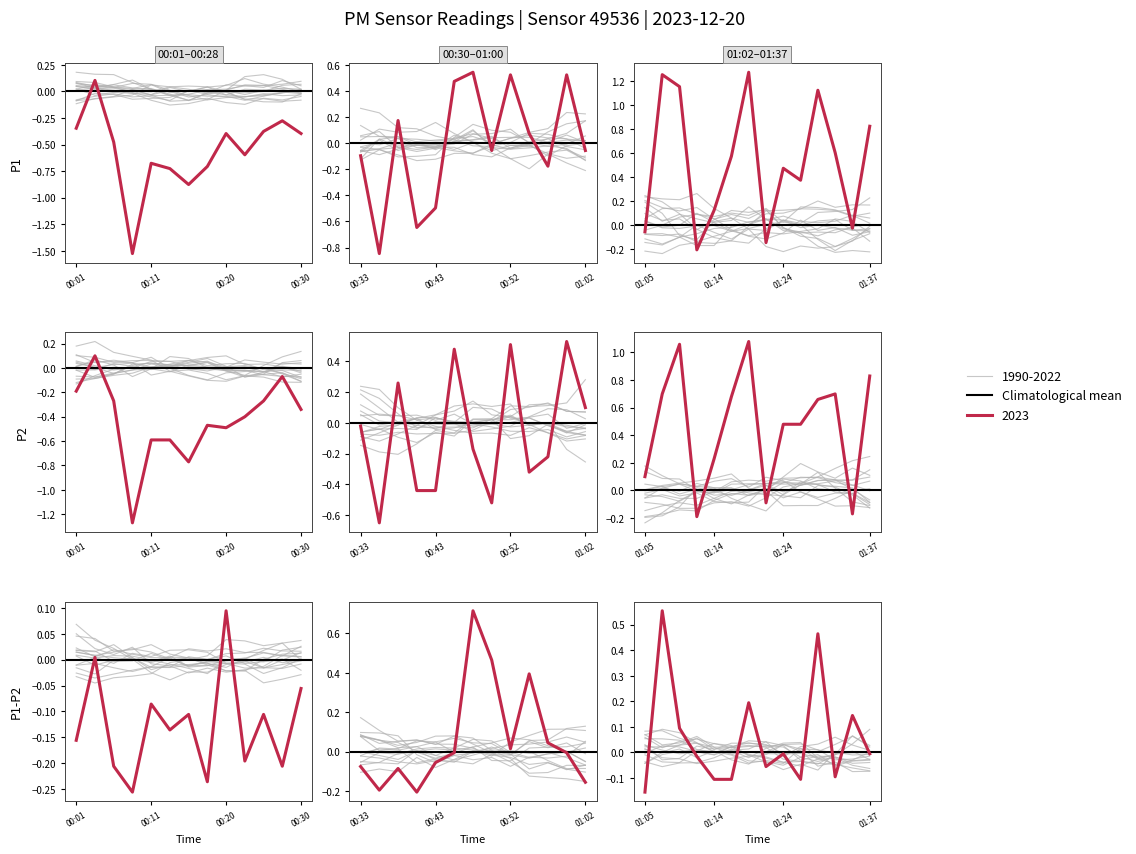

True or false: P2 and P1 cross at least once.

False